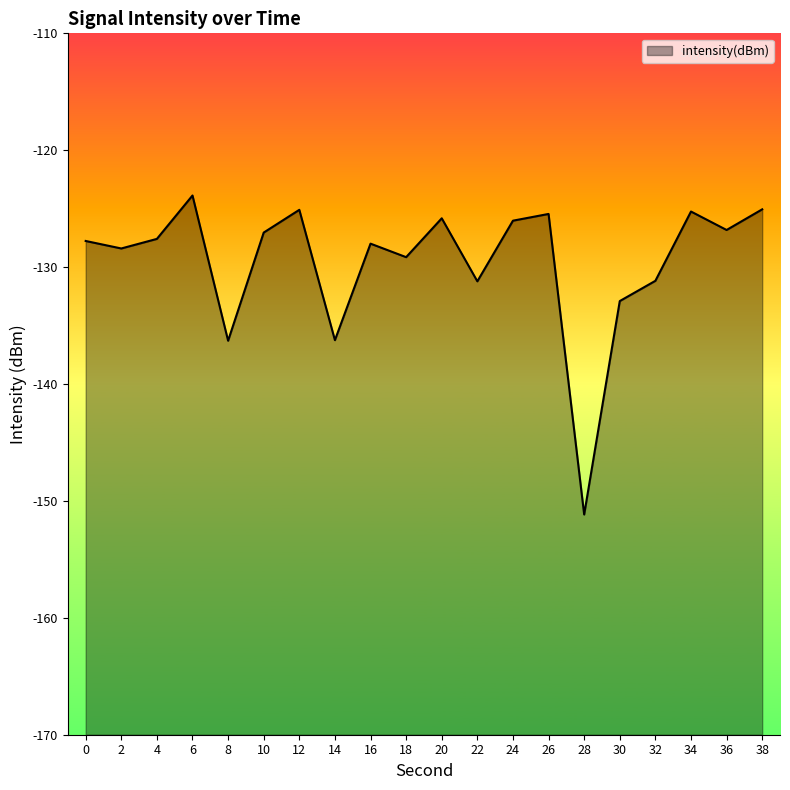

Rank the categories by value from highest to lowest.

6, 38, 12, 34, 26, 20, 24, 36, 10, 4, 0, 16, 2, 18, 32, 22, 30, 14, 8, 28